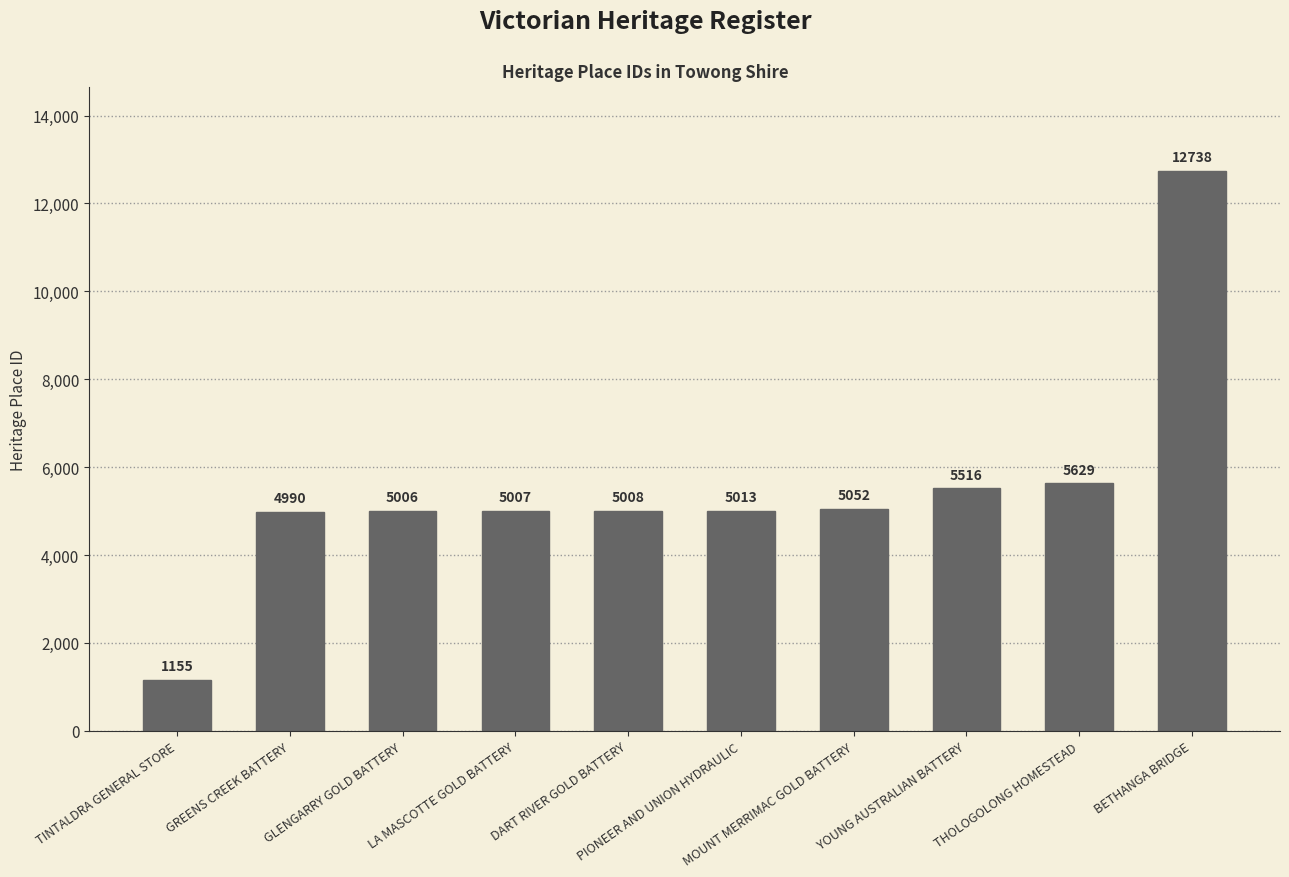

Which label corresponds to the largest value in the chart?

BETHANGA BRIDGE